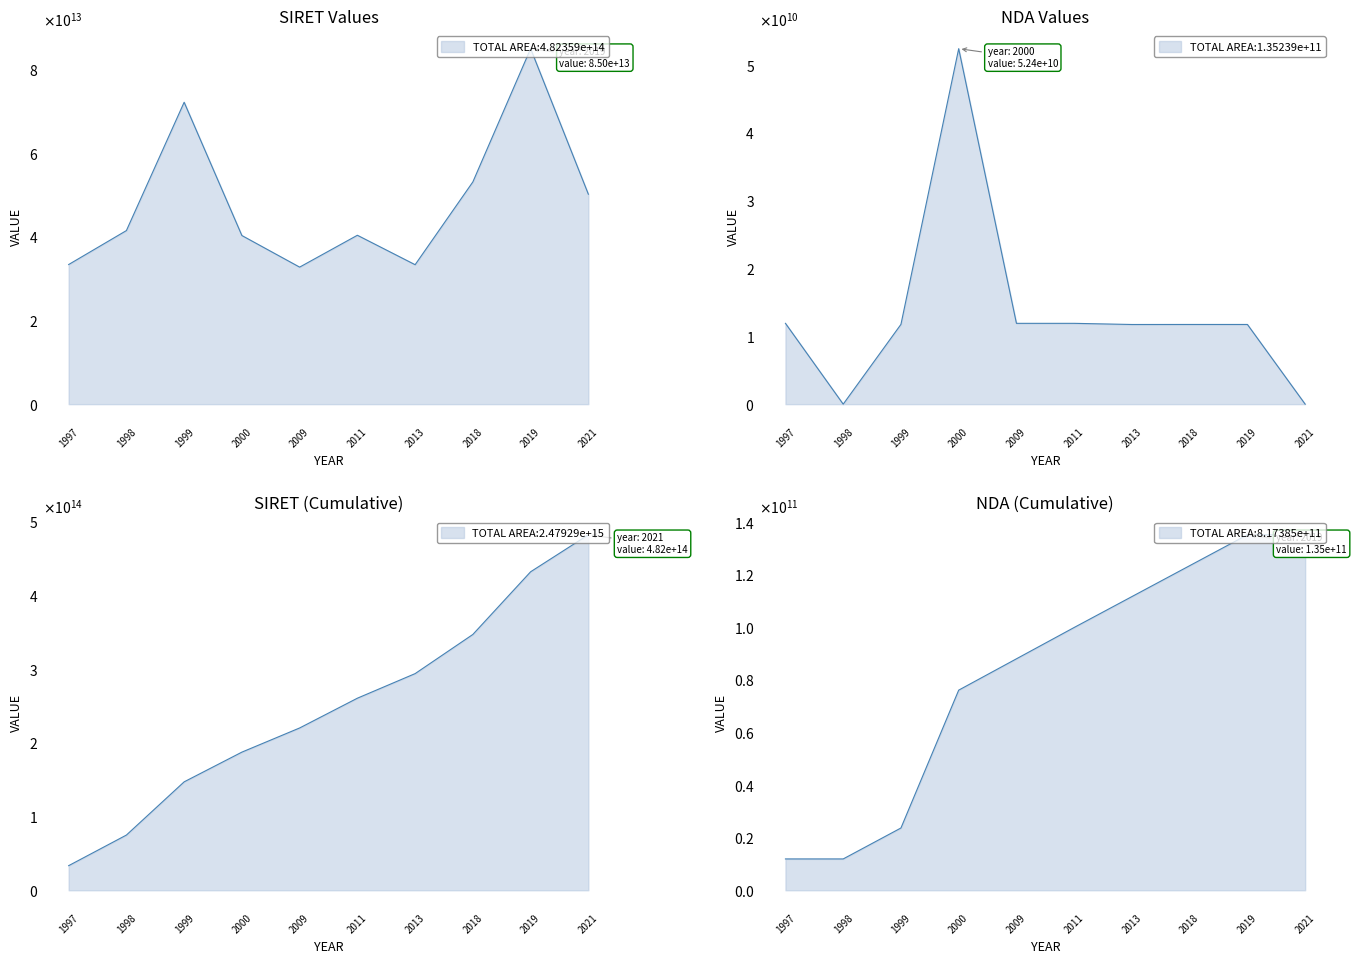

What is the average value of the SIRET series?

48235910770125